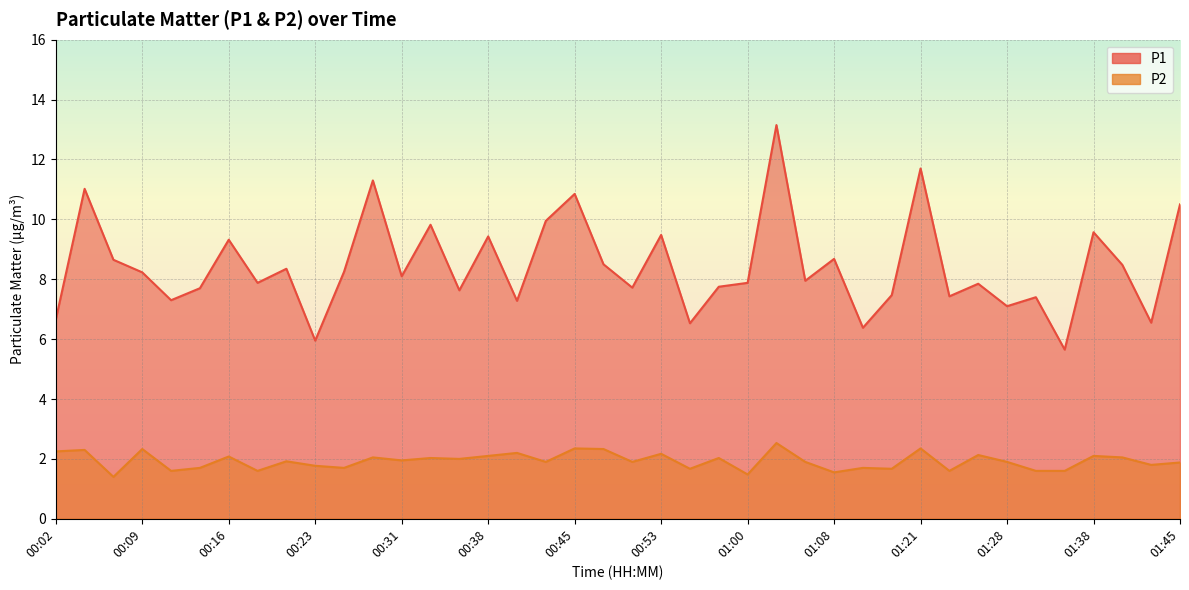

What is the sum of the P2 values at 00:36 and 00:14?

3.7